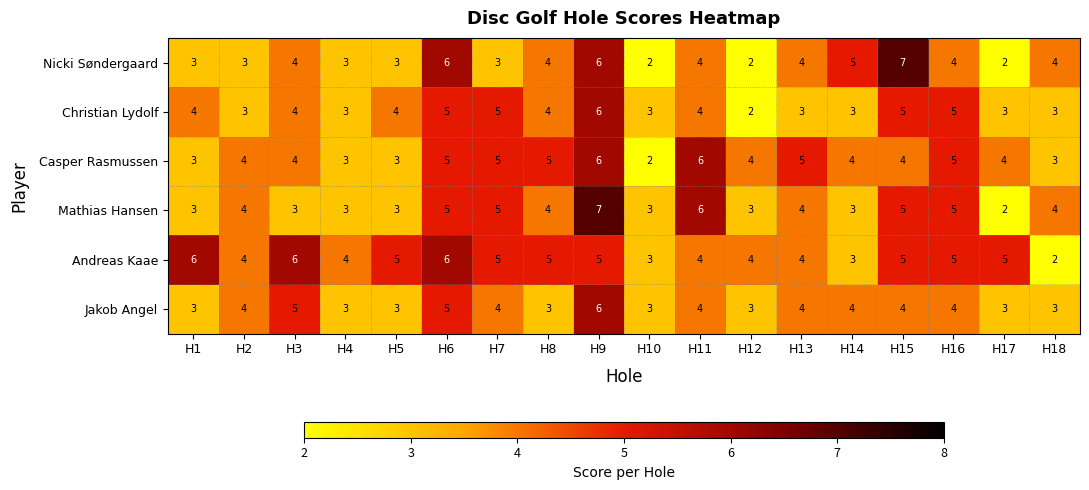

How many categories are shown in the chart?

18